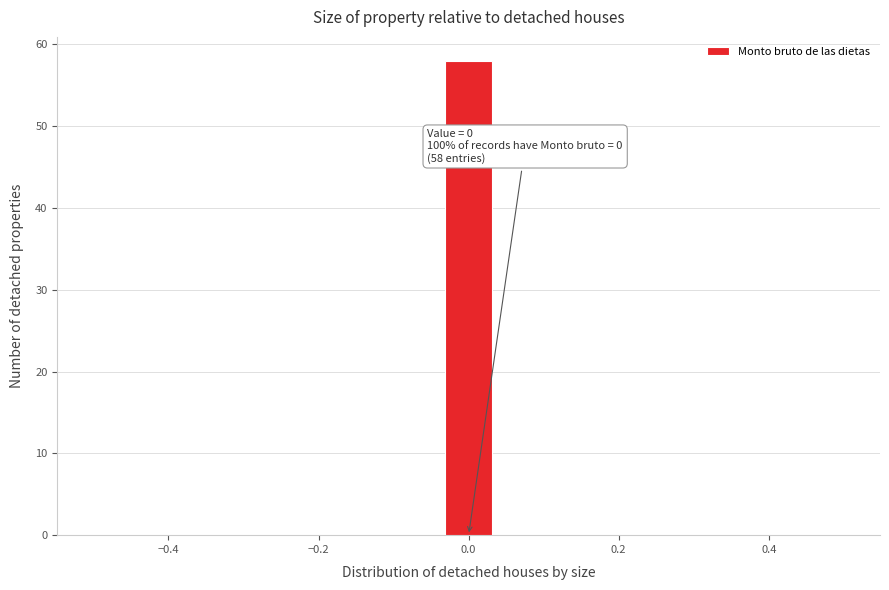

Read against the x-axis, roughly where is the centre of the tallest bar?

0.00